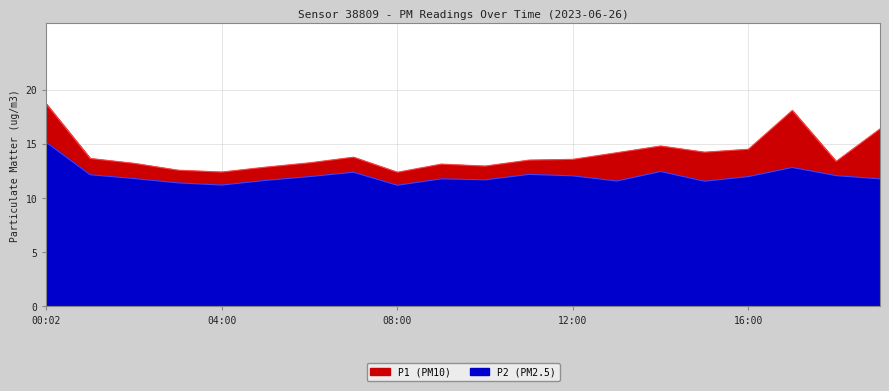

Rank the categories by P1 value from highest to lowest.

00:02, 17:00, 19:00, 14:00, 16:00, 15:00, 13:00, 07:00, 01:00, 12:00, 11:00, 18:00, 06:00, 02:00, 09:00, 10:00, 05:00, 03:00, 04:00, 08:00